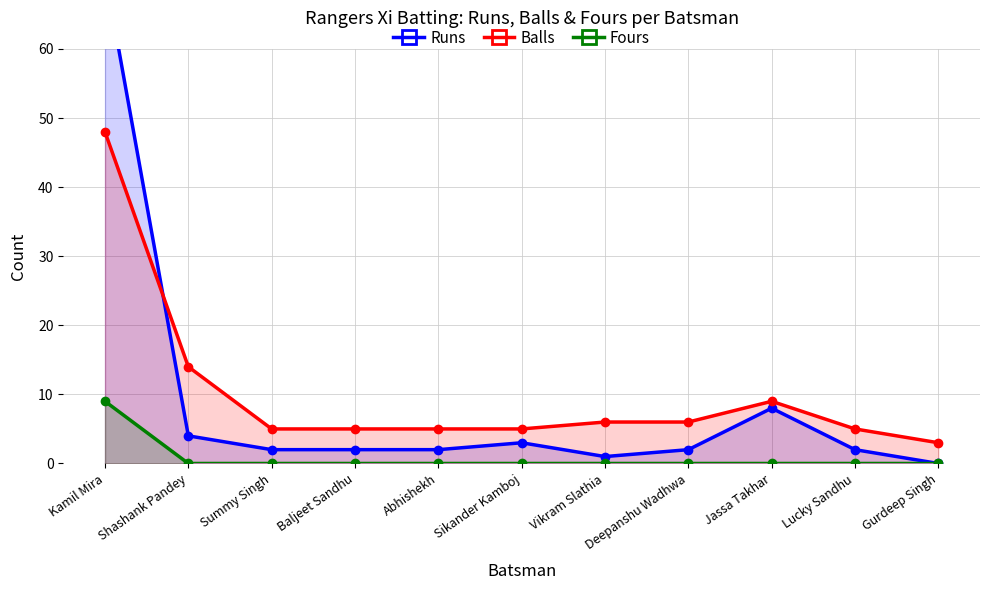

At which category does the chart reach its peak across all series?

Kamil Mira